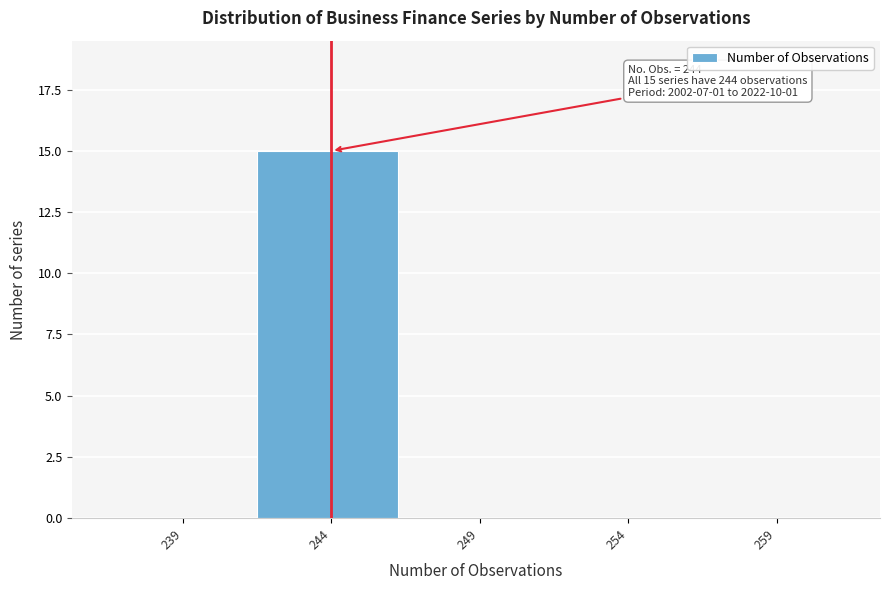

Reading right to left, what are all the values shown in this chart?

259=0	254=0	249=0	244=15	239=0